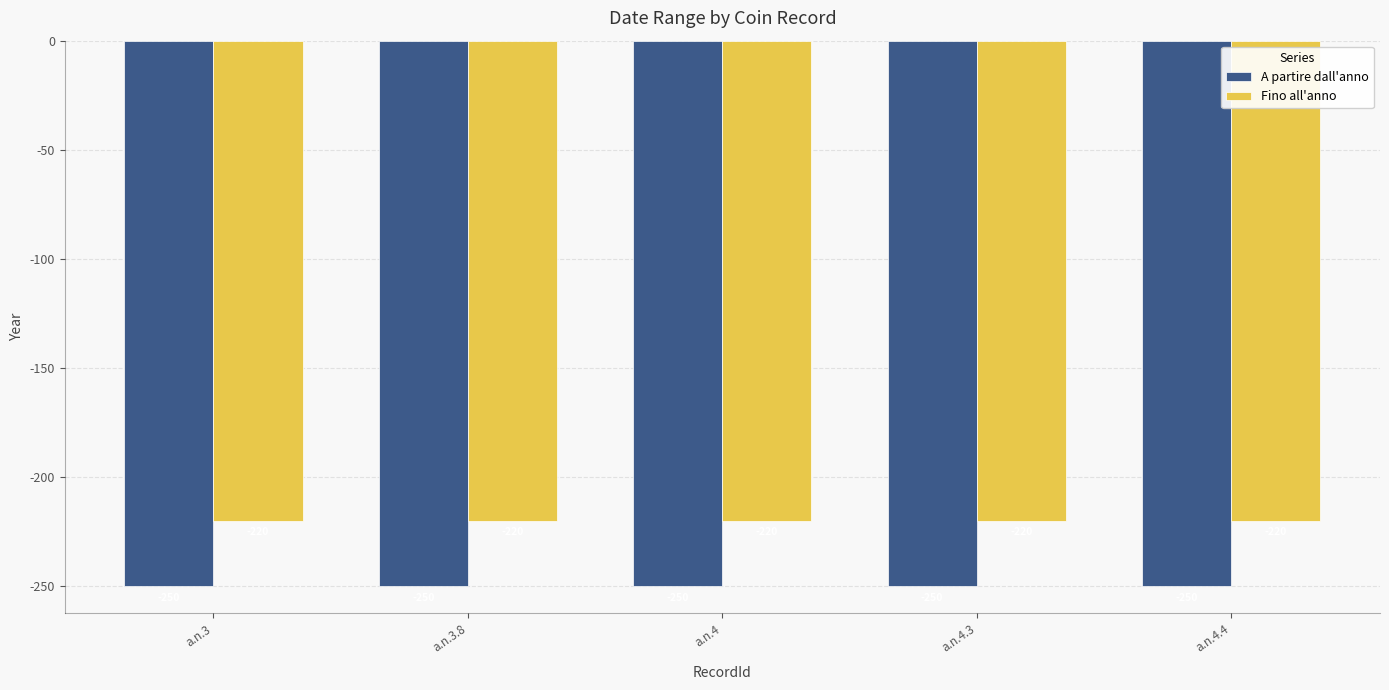

List the series in order of their peak value, highest first.

Fino all'anno, A partire dall'anno